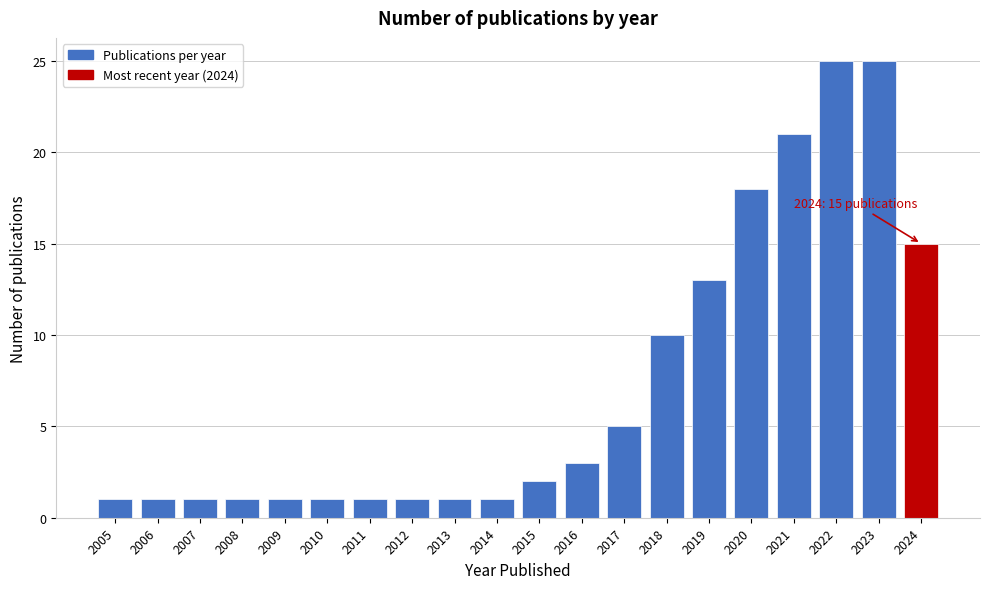

Reading left to right, transcribe all the data shown in this chart.

1	1	1	1	1	1	1	1	1	1	2	3	5	10	13	18	21	25	25	15